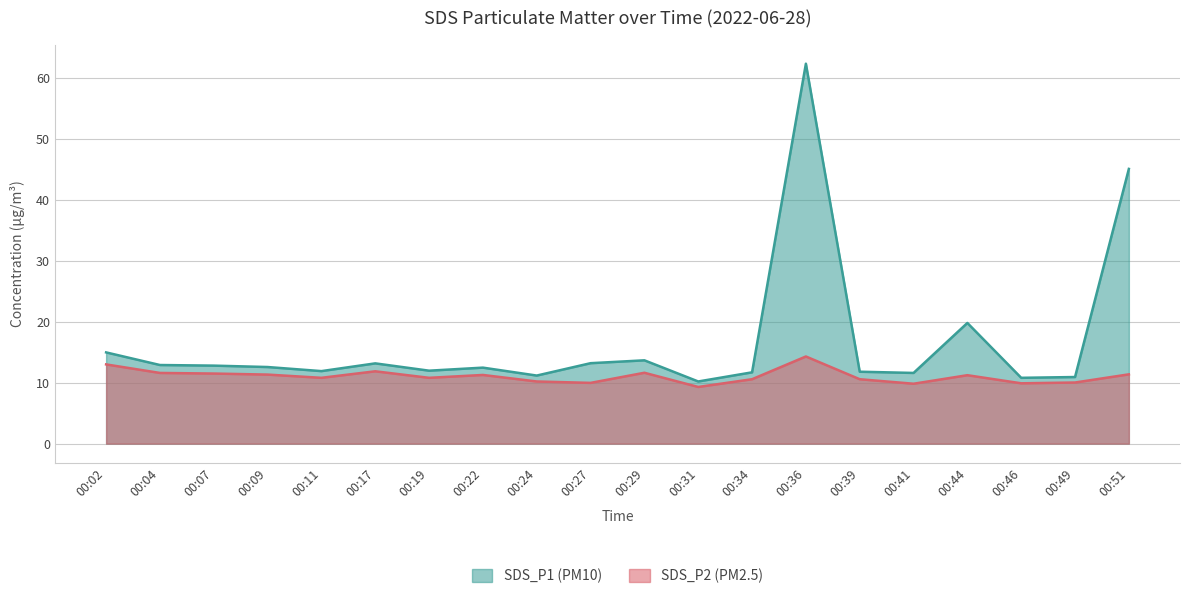

True or false: SDS_P2 (PM2.5) and SDS_P1 (PM10) cross at least once.

False